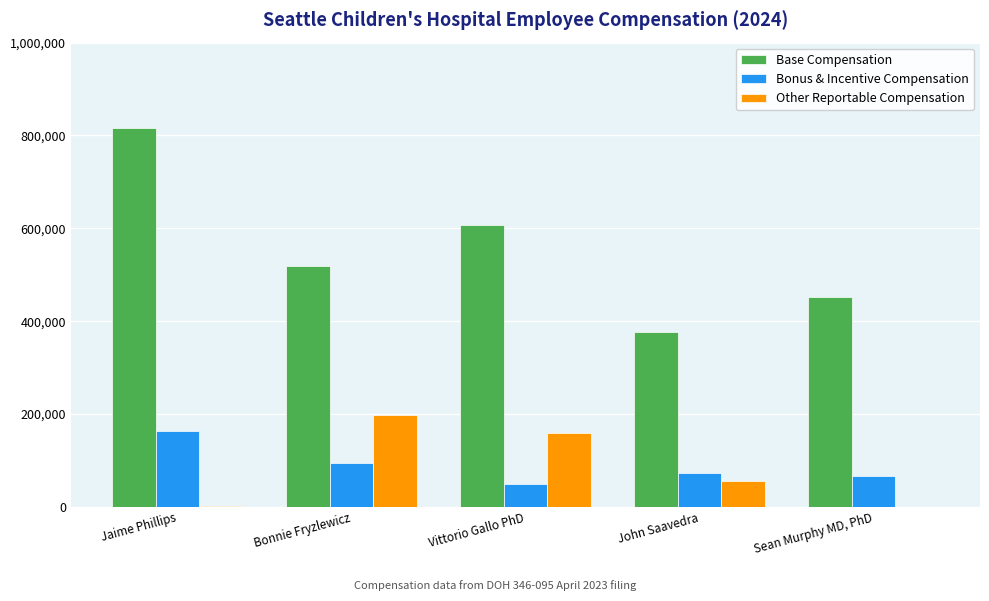

What is the difference between the Base Compensation values at Bonnie Fryzlewicz and John Saavedra?

142399